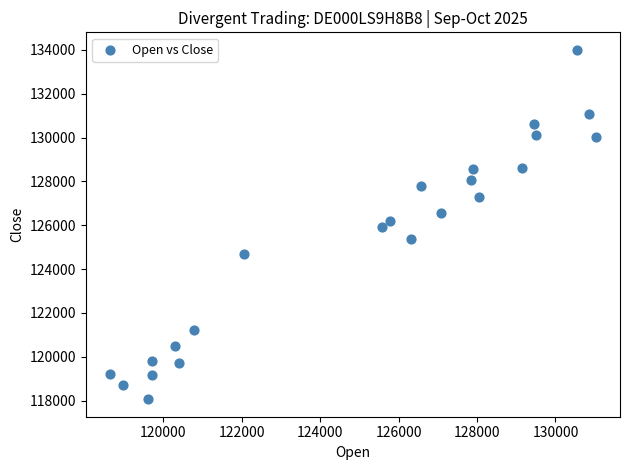

What is the range of Y values (max minus min)?

15946